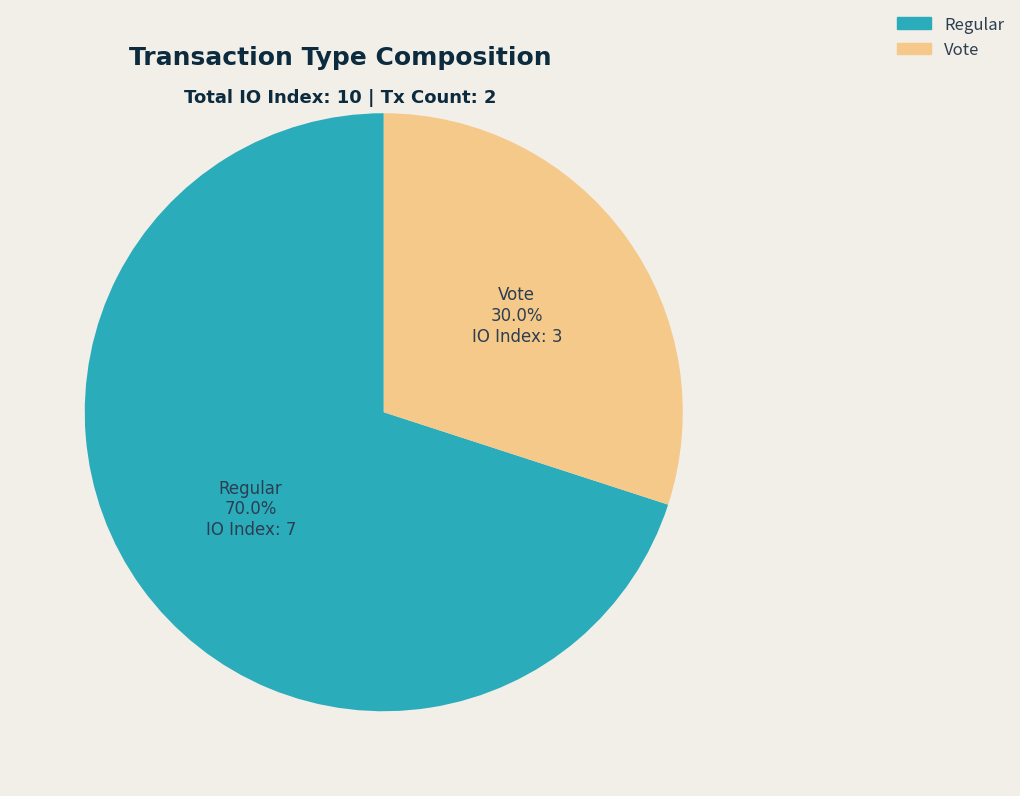

To the nearest percent, what is the combined percentage of Regular and Vote?

100%